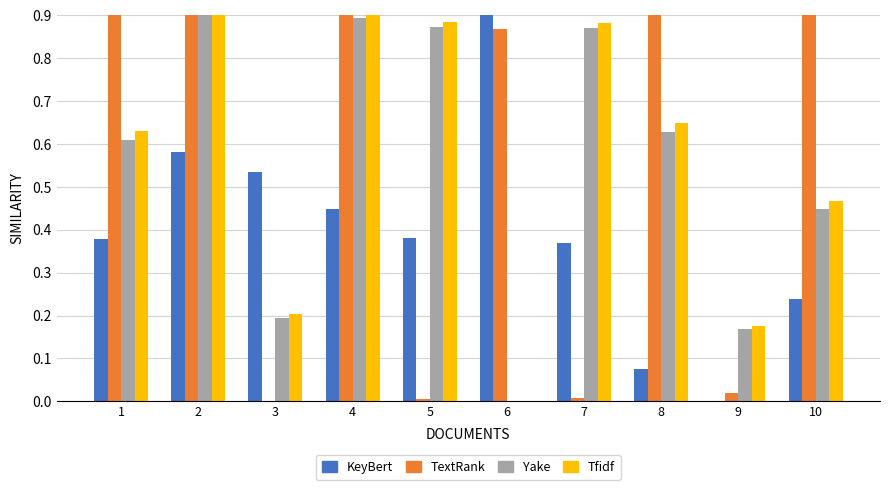

What is the value of the sata bar at the 6th from the left?

0.9